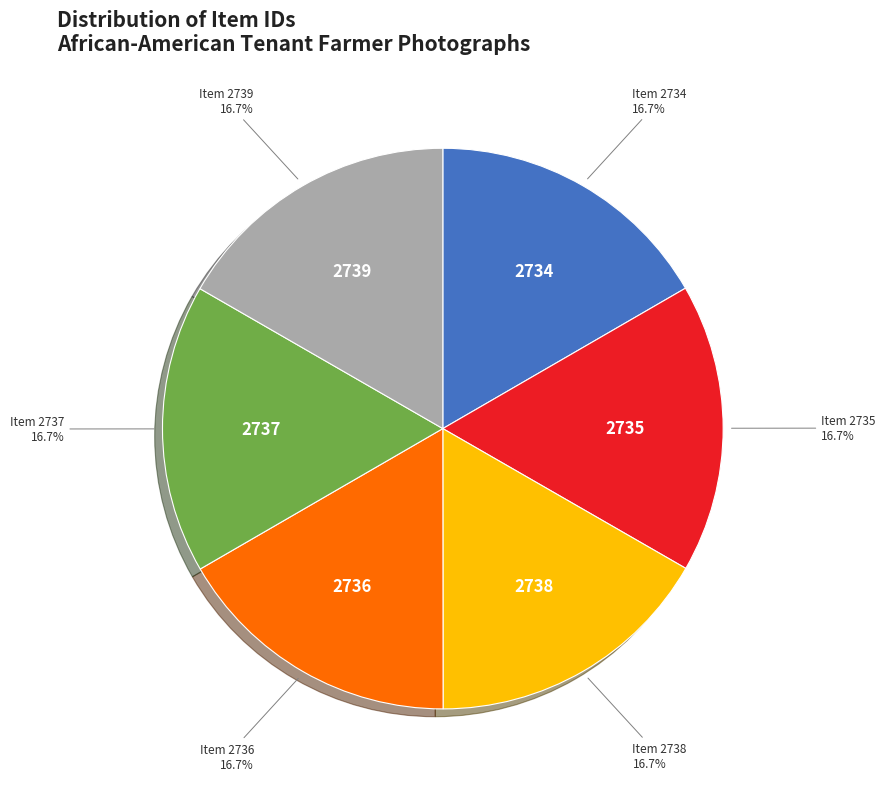

Is there a majority slice in this chart?

No